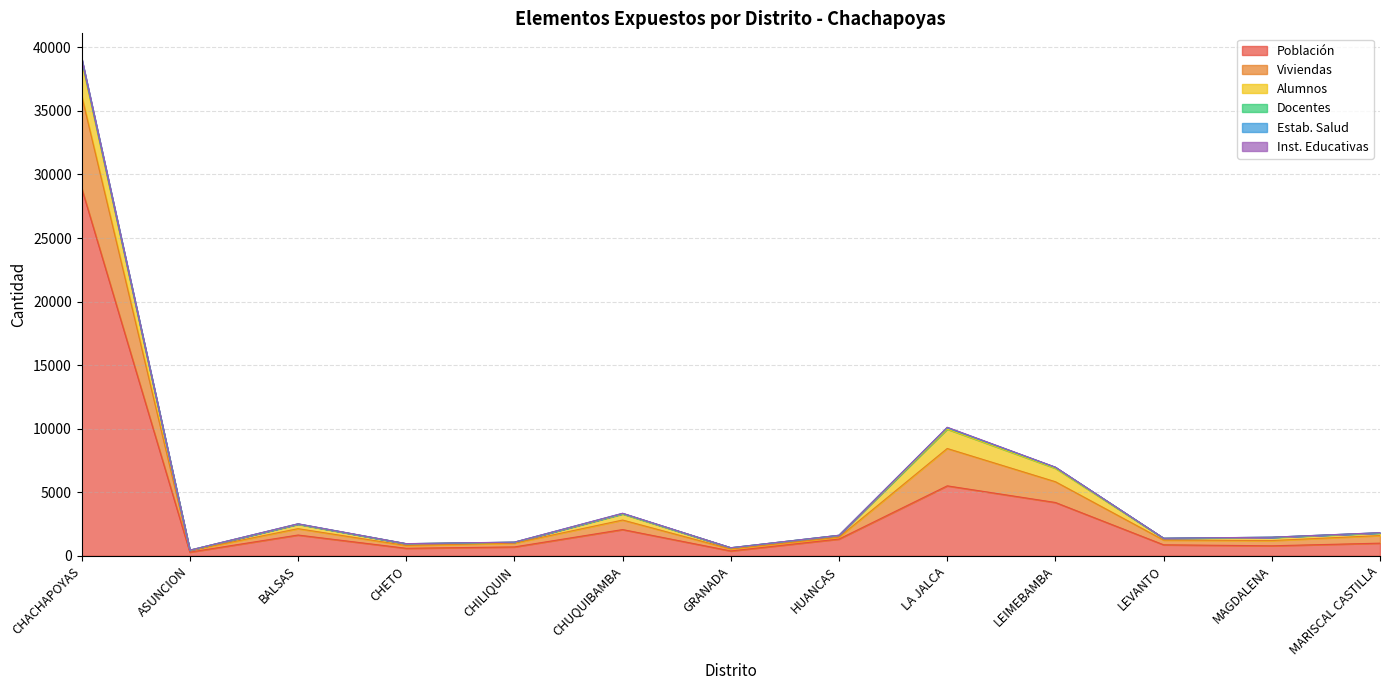

Does the chart have visible grid lines?

Yes